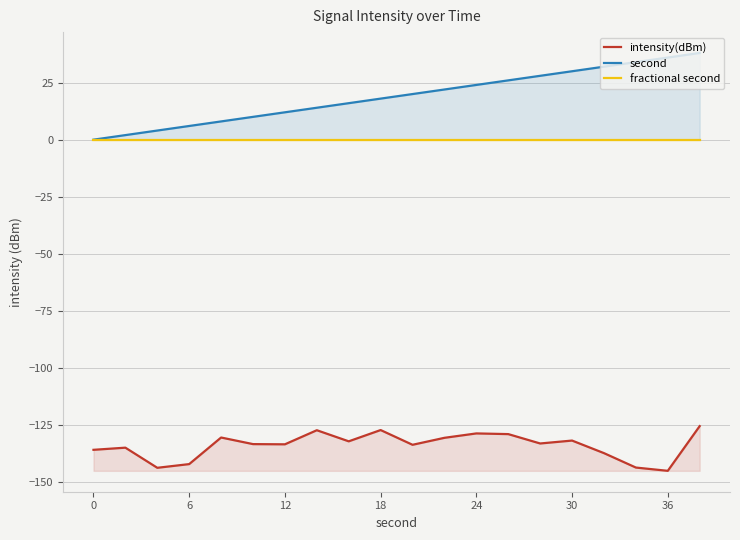

True or false: second and fractional second cross at least once.

False